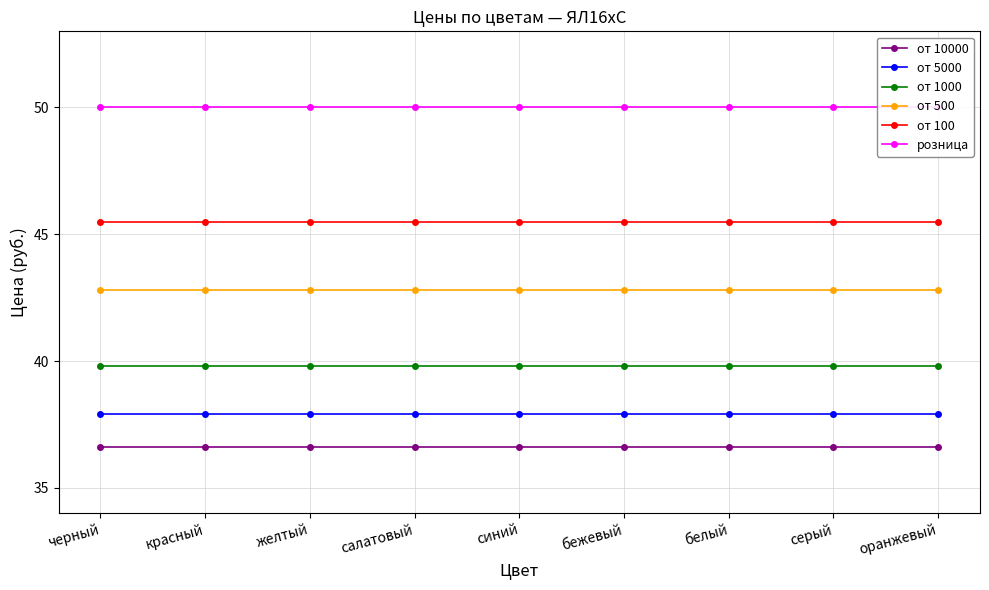

What is the average value of the от 500 series?

42.8